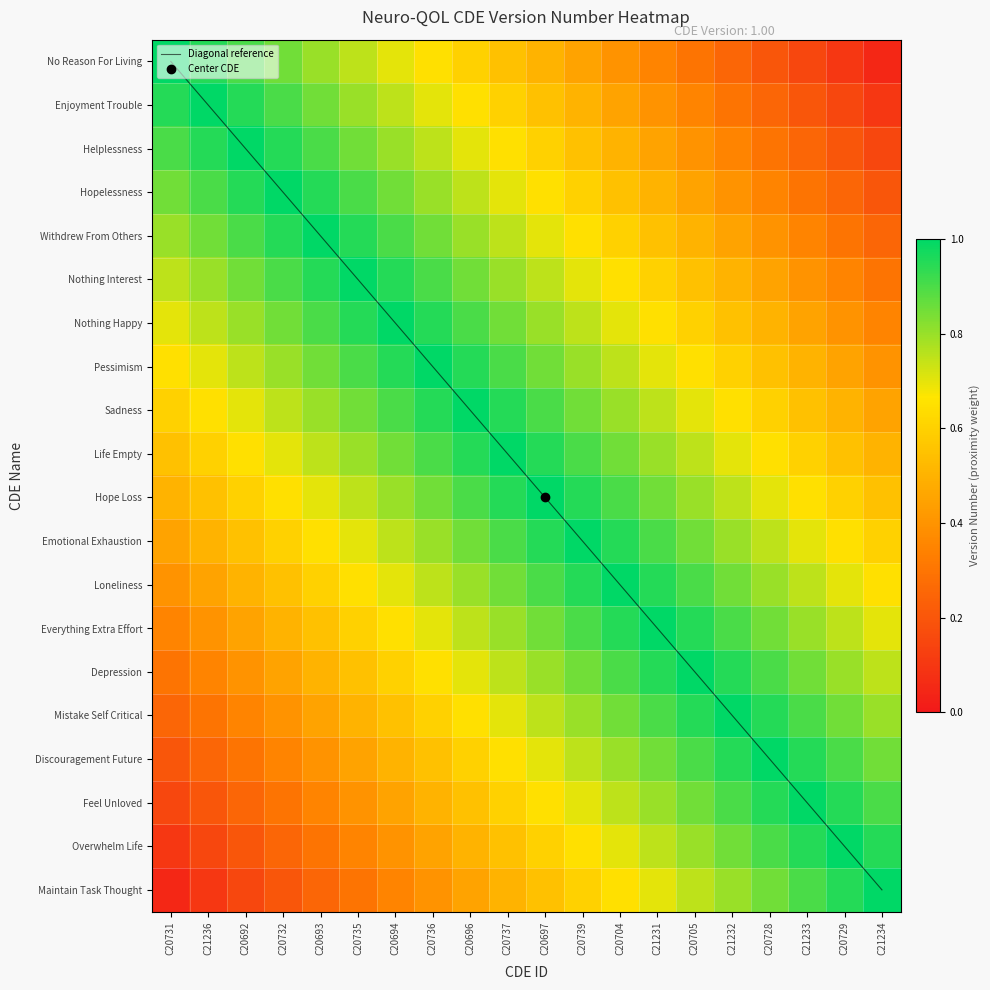

Rank the categories by Feel Unloved value from lowest to highest.

C20731, C21236, C20692, C20732, C20693, C20735, C20694, C20736, C20696, C20737, C20697, C20739, C20704, C21231, C20705, C21232, C21234, C20728, C20729, C21233